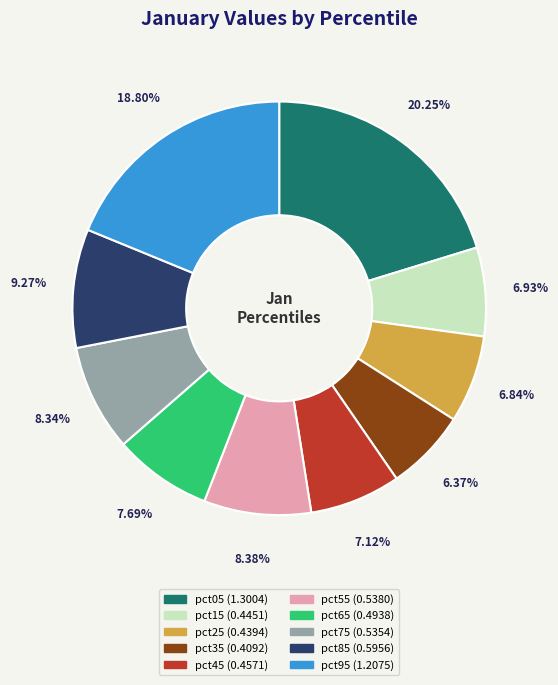

What percentage is the pct35 slice, to the nearest percent?

6%